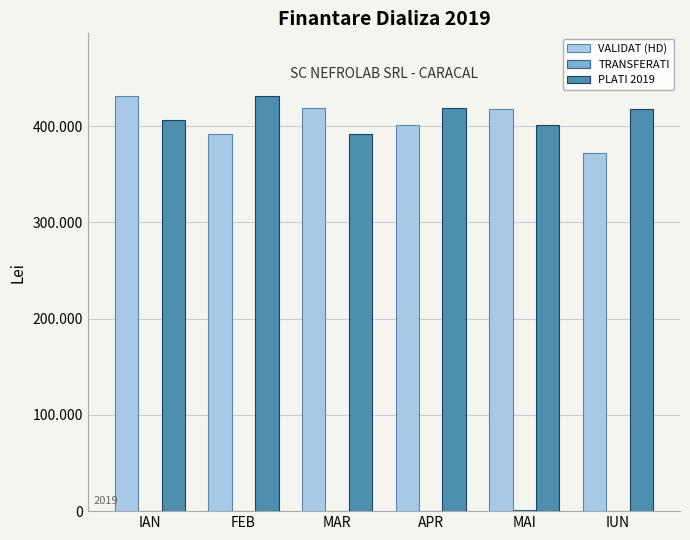

Is it true that VALIDAT (HD) equals 431520 at IAN?

True